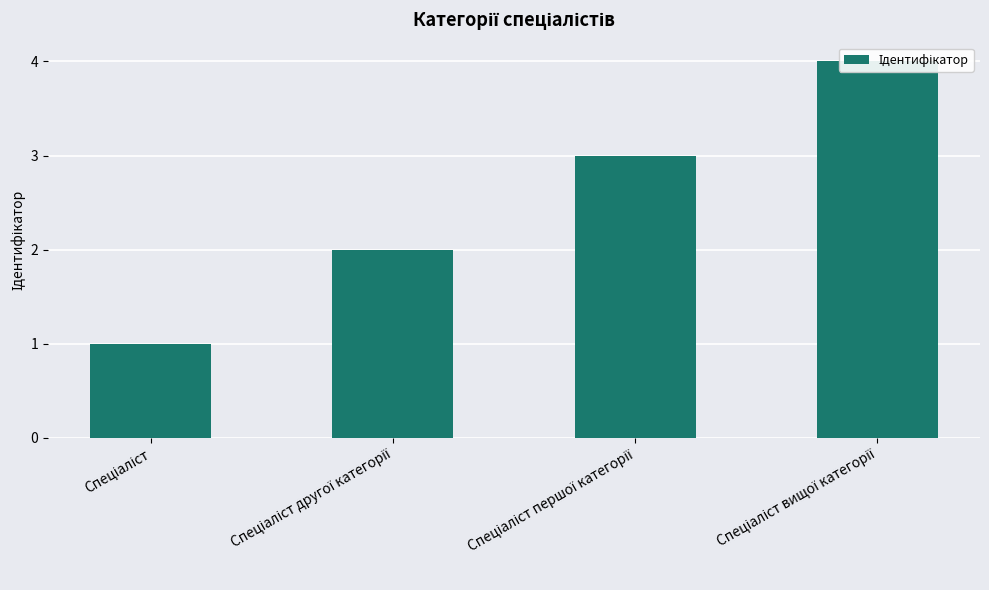

Reading left to right, transcribe all the data shown in this chart.

Спеціаліст=1	Спеціаліст другої категорії=2	Спеціаліст першої категорії=3	Спеціаліст вищої категорії=4